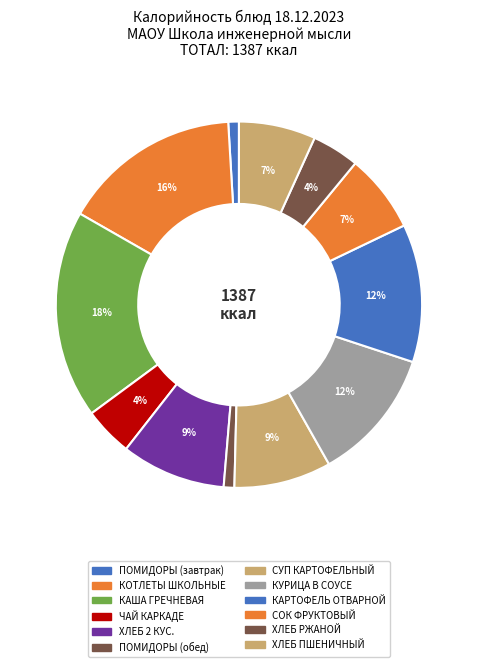

What is the ratio of the value at ЧАЙ КАРКАДЕ to the value at КАША ГРЕЧНЕВАЯ?

0.2